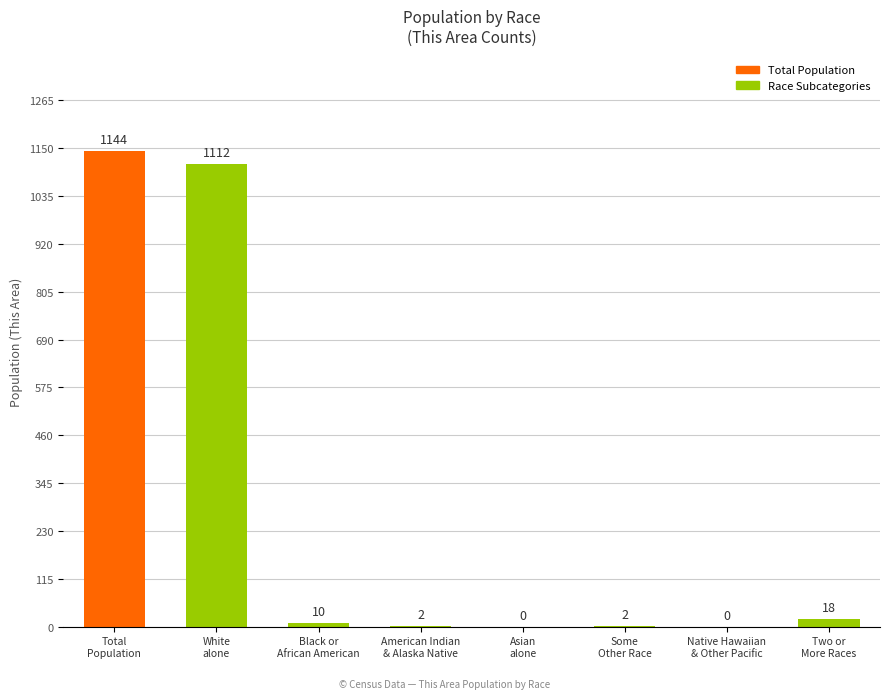

What is the difference between the values at Black or
African American and Total
Population?

1134